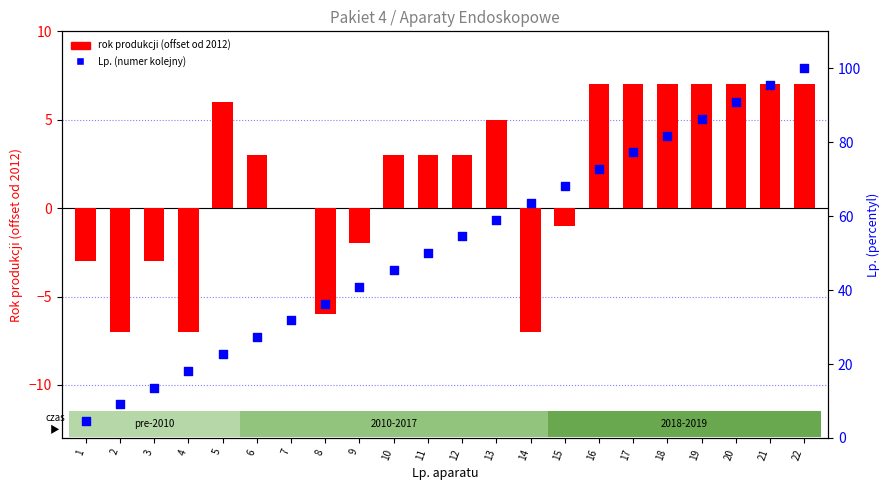

At which category is the sum across all series the highest?

22